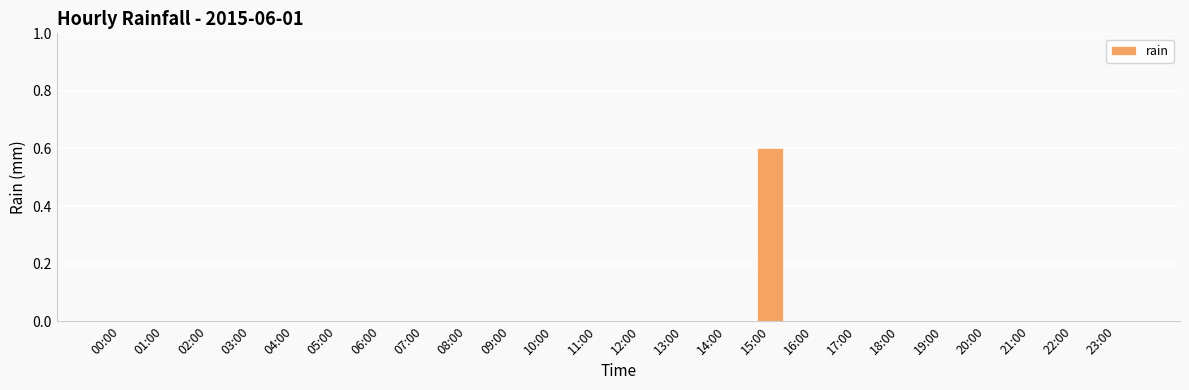

At which category does the chart reach its peak across all series?

15:00